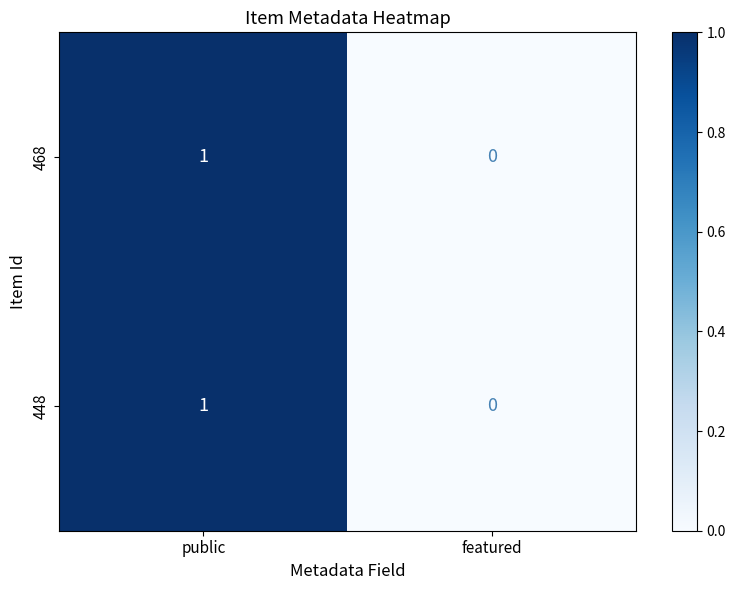

True or false: 448 has a value of 1 at public.

True